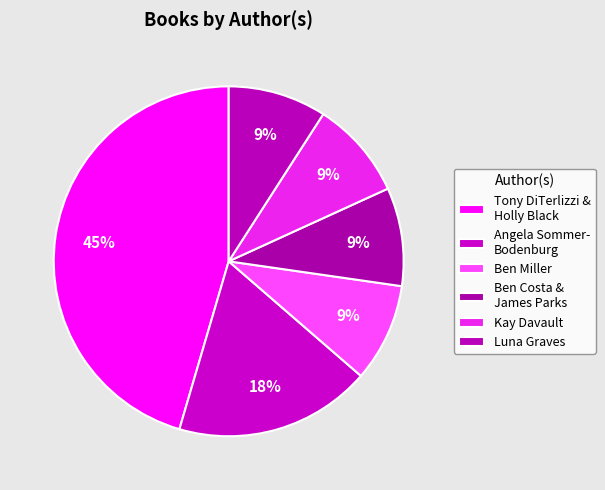

How many slices are in this pie chart?

6